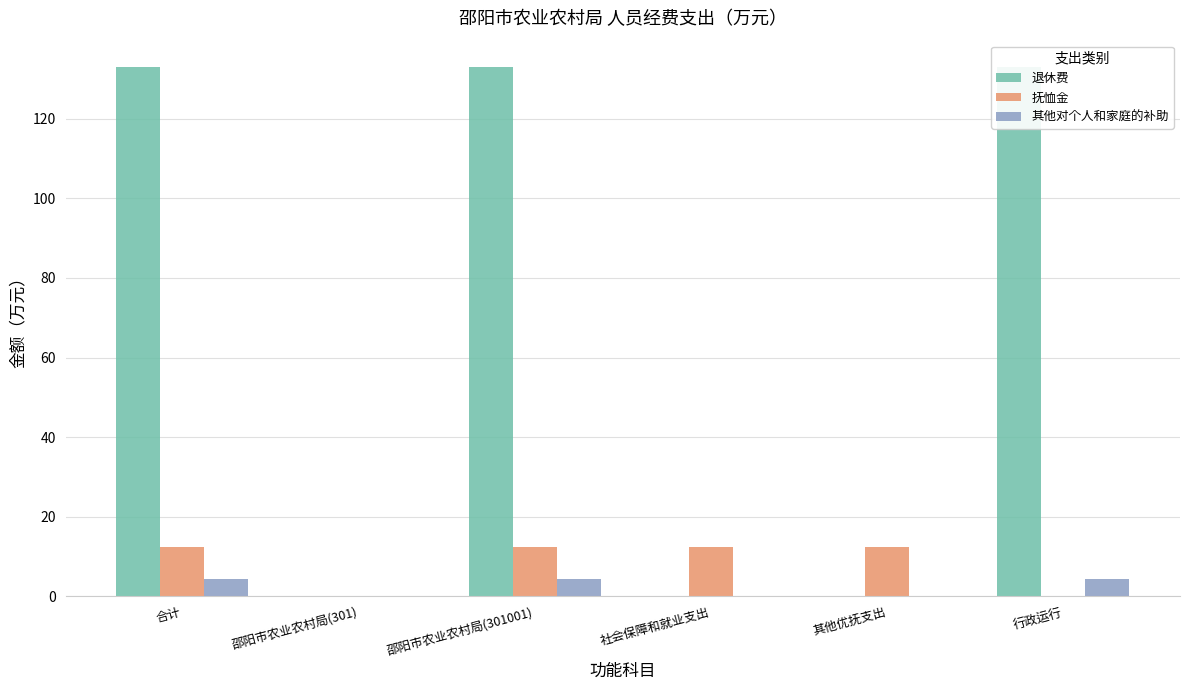

Reading right to left, list all the values displayed in this chart.

退休费: 行政运行=133.0	其他优抚支出=0.0	社会保障和就业支出=0.0	邵阳市农业农村局(301001)=133.0	邵阳市农业农村局(301)=0.0	合计=133.0
抚恤金: 行政运行=0.0	其他优抚支出=12.3	社会保障和就业支出=12.3	邵阳市农业农村局(301001)=12.3	邵阳市农业农村局(301)=0.0	合计=12.3
其他对个人和家庭的补助: 行政运行=4.3	其他优抚支出=0.0	社会保障和就业支出=0.0	邵阳市农业农村局(301001)=4.3	邵阳市农业农村局(301)=0.0	合计=4.3